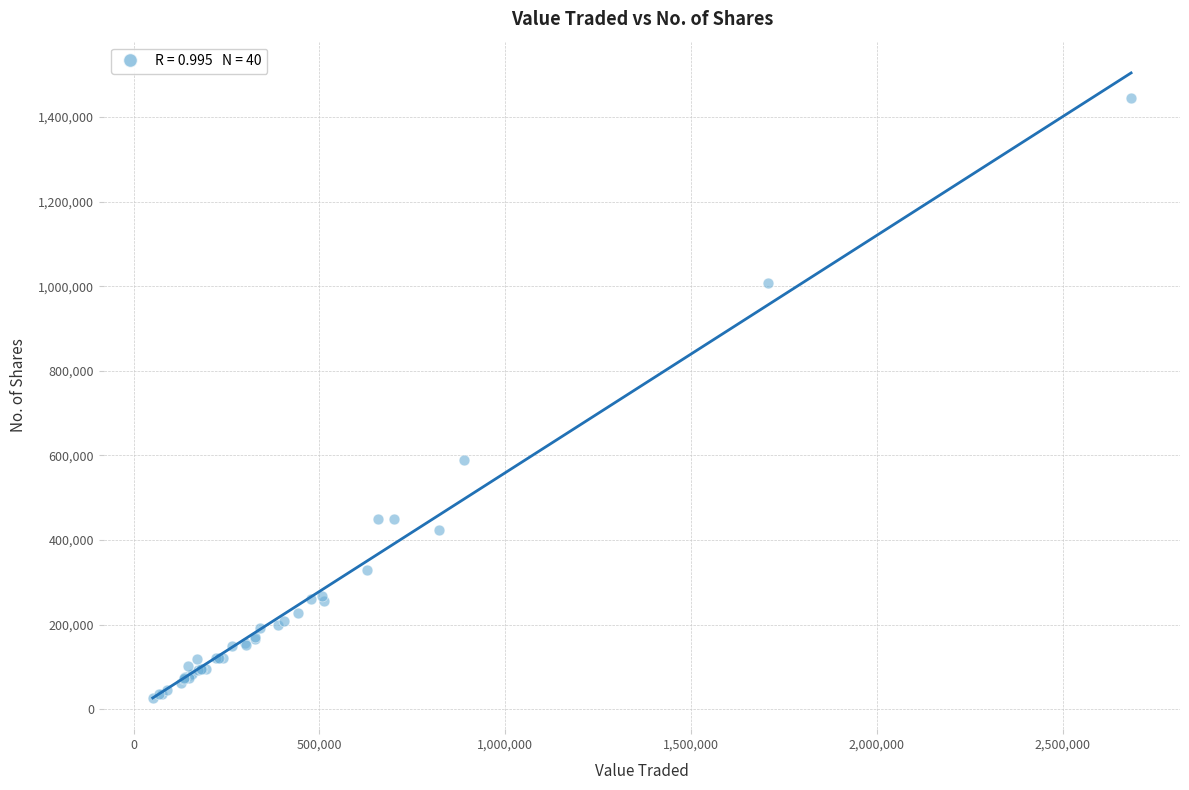

What Y value in the scatter plot is closest to 736262?

590112